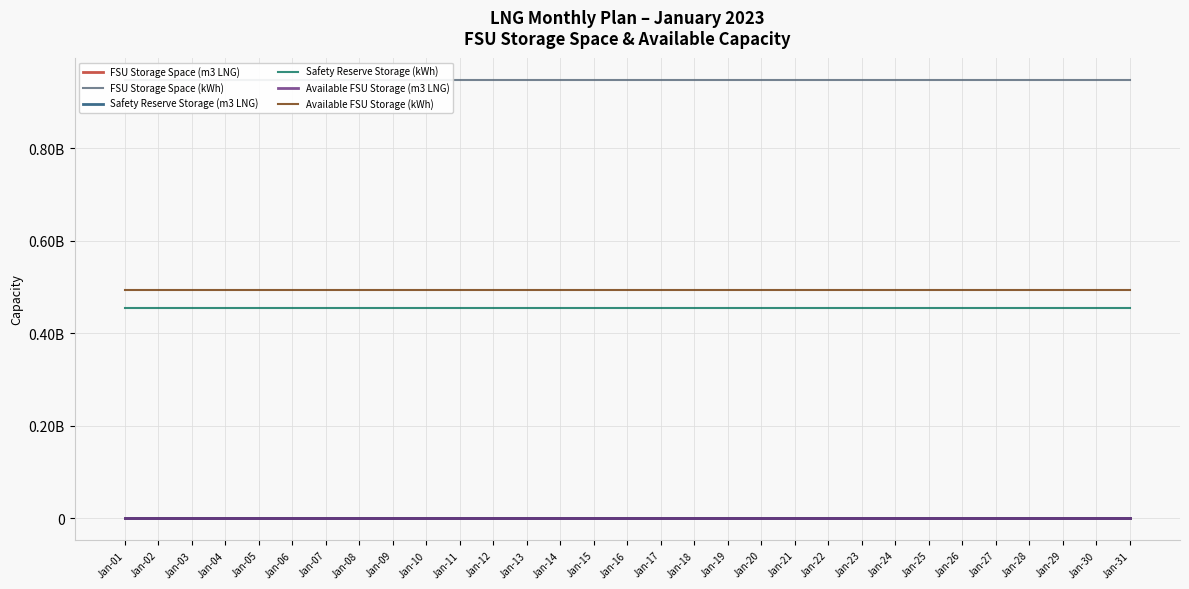

True or false: Safety Reserve Storage (m3 LNG) and Available FSU Storage (m3 LNG) intersect in this chart.

False